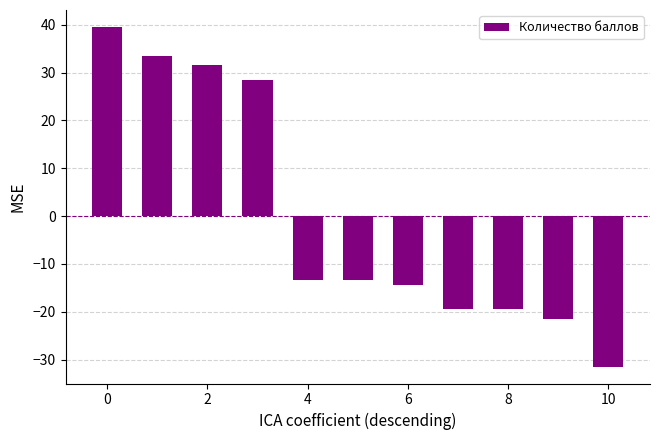

What is the difference between the maximum and minimum values?

71.0